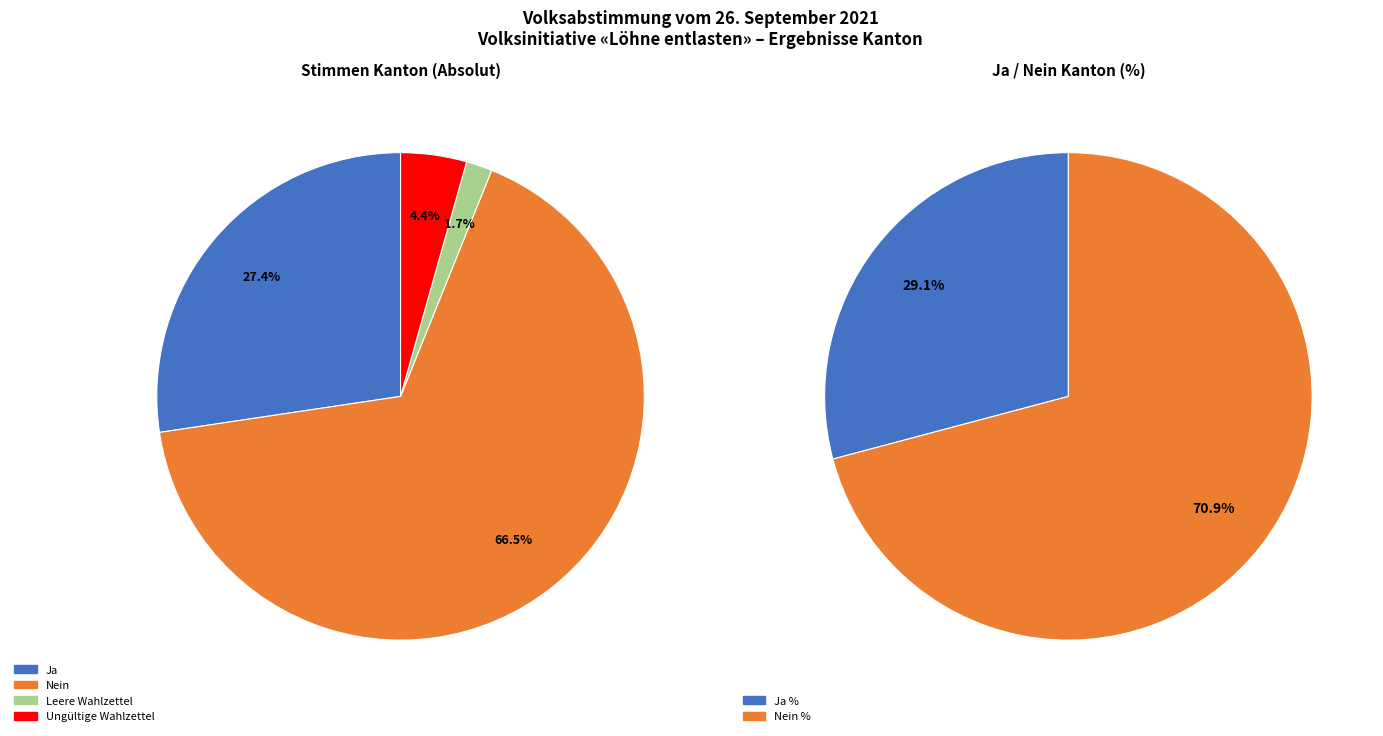

To the nearest percent, what is the difference between the Ja and Nein slice percentages?

39%